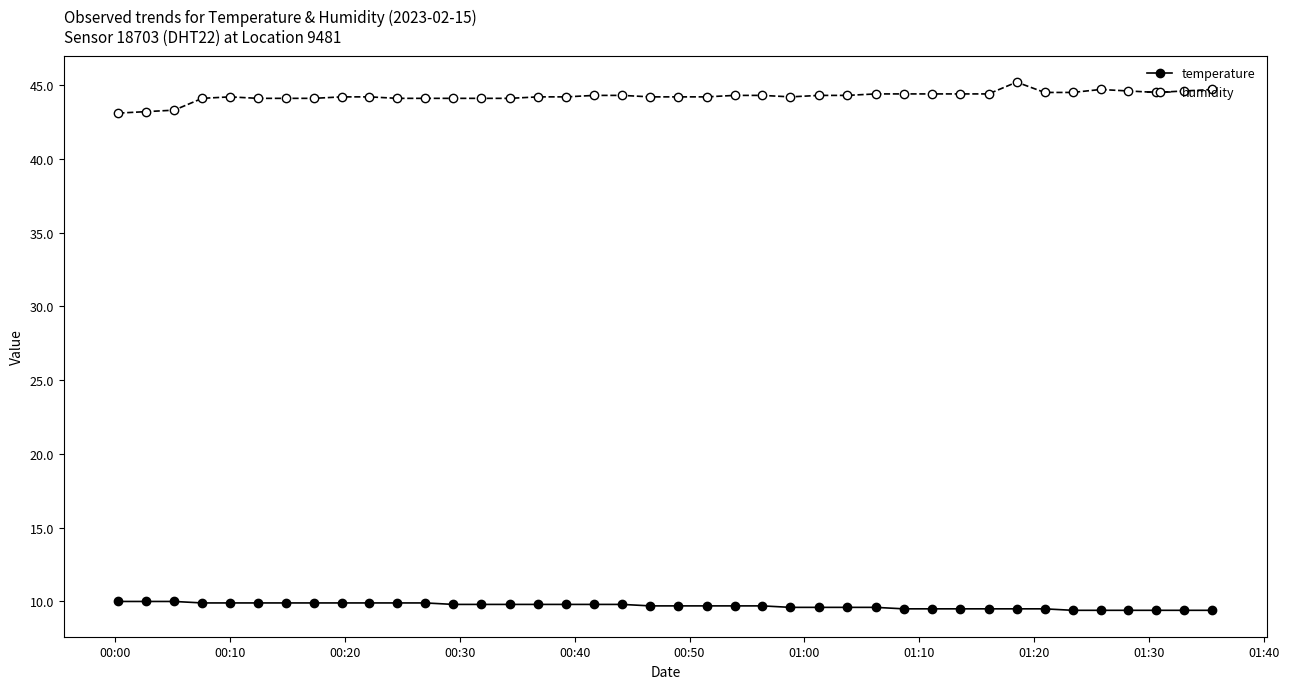

True or false: temperature and humidity cross at least once.

False